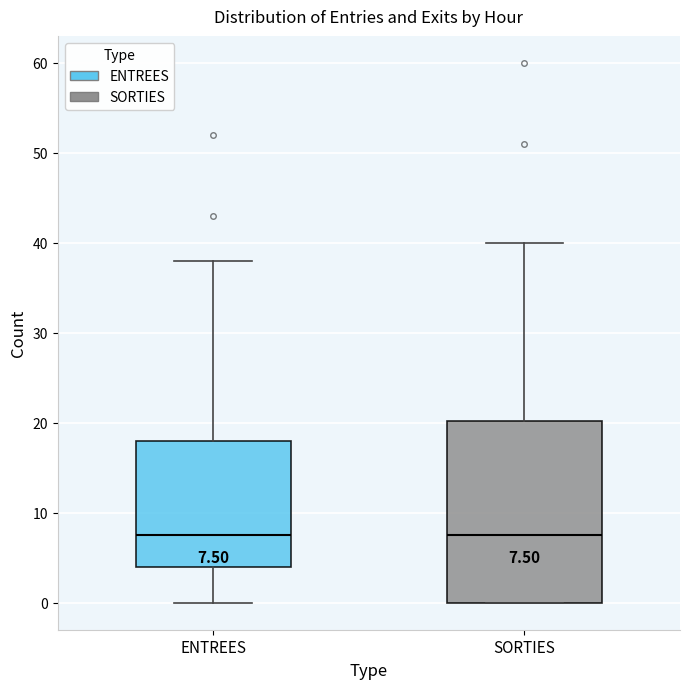

Comparing the boxes themselves (not the whiskers), which one is the tallest?

SORTIES